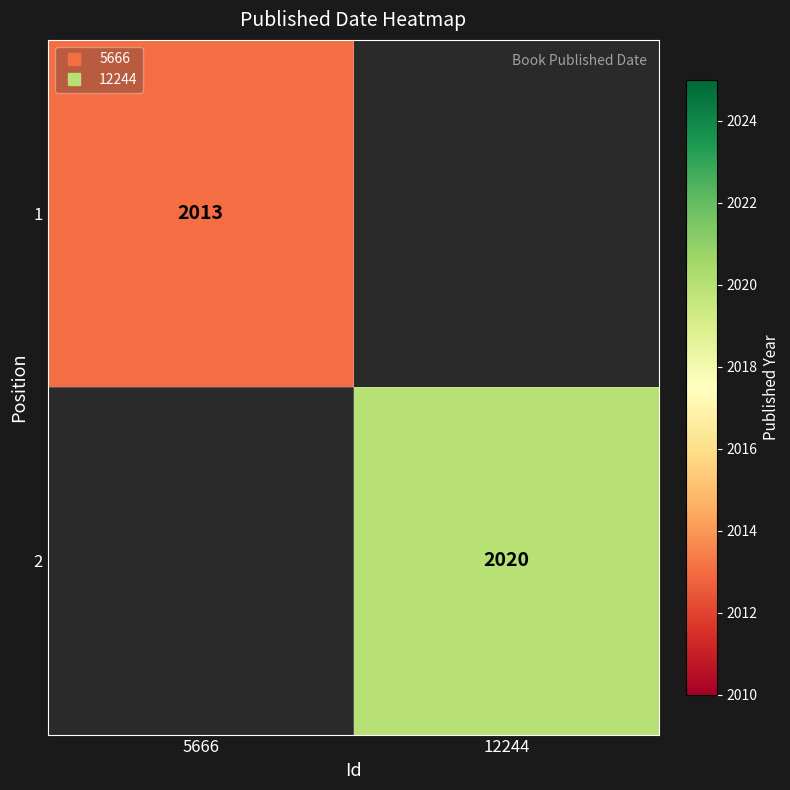

At which label is 2 closest to 1010?

5666